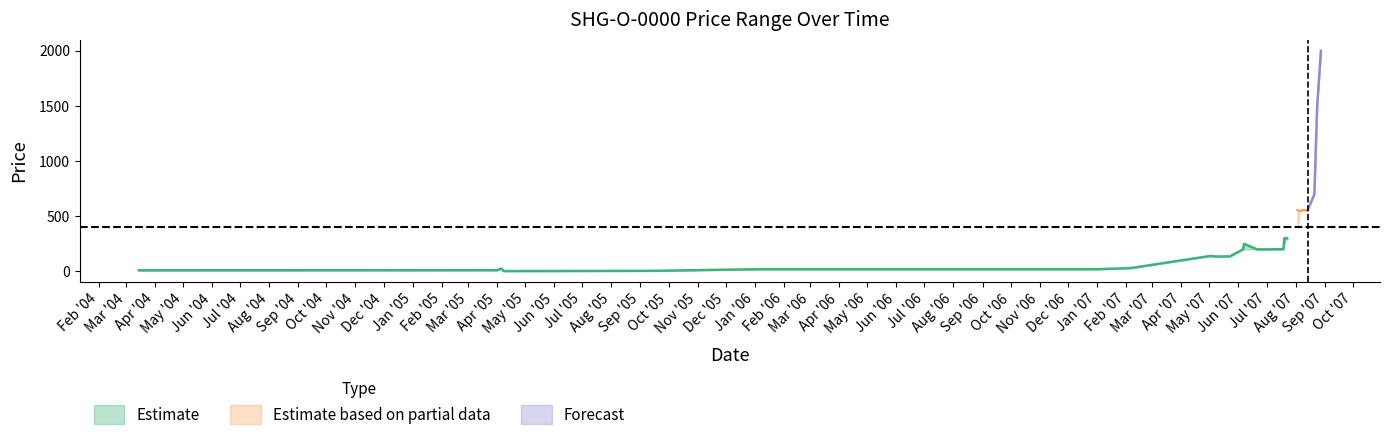

Reading left to right, what are all the values shown in this chart?

Close_mean: 0=10	1=11	2=25	3=3	4=5	5=5	6=20	7=20	8=20	9=20	10=20	11=20	12=20	13=20	14=30	15=140	16=135	17=136	18=200	19=250	20=200	21=200	22=200	23=200	24=201	25=201	26=300	27=300	28=555	29=550	30=550	31=555	32=555	33=555	34=555	35=560	36=600	37=700	38=1500	39=2000
High_mean: 0=10	1=11	2=25	3=3	4=5	5=5	6=20	7=20	8=20	9=20	10=20	11=20	12=20	13=20	14=30	15=140	16=135	17=136	18=200	19=250	20=200	21=200	22=200	23=200	24=201	25=201	26=300	27=300	28=555	29=550	30=550	31=555	32=555	33=555	34=555	35=560	36=600	37=700	38=1500	39=2000
Low_mean: 0=10	1=11	2=25	3=3	4=5	5=5	6=20	7=20	8=20	9=20	10=20	11=20	12=20	13=20	14=30	15=140	16=135	17=136	18=200	19=200	20=200	21=200	22=200	23=200	24=201	25=201	26=250	27=300	28=401	29=550	30=550	31=555	32=555	33=555	34=540	35=560	36=600	37=700	38=1500	39=2000